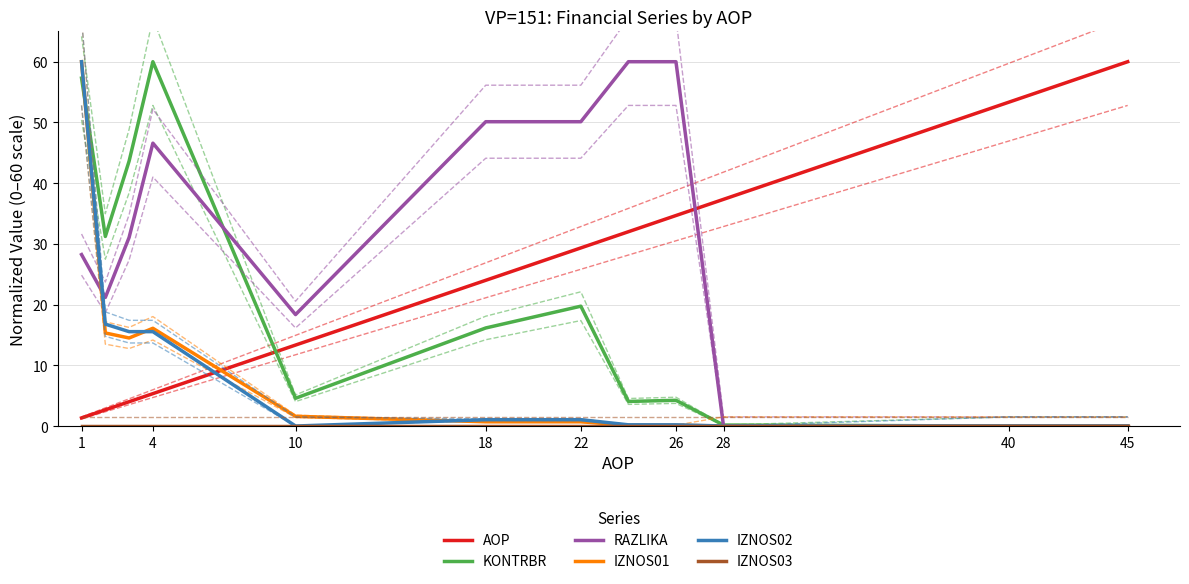

The IZNOS01 series shows -29.3 at 45. True or false?

False